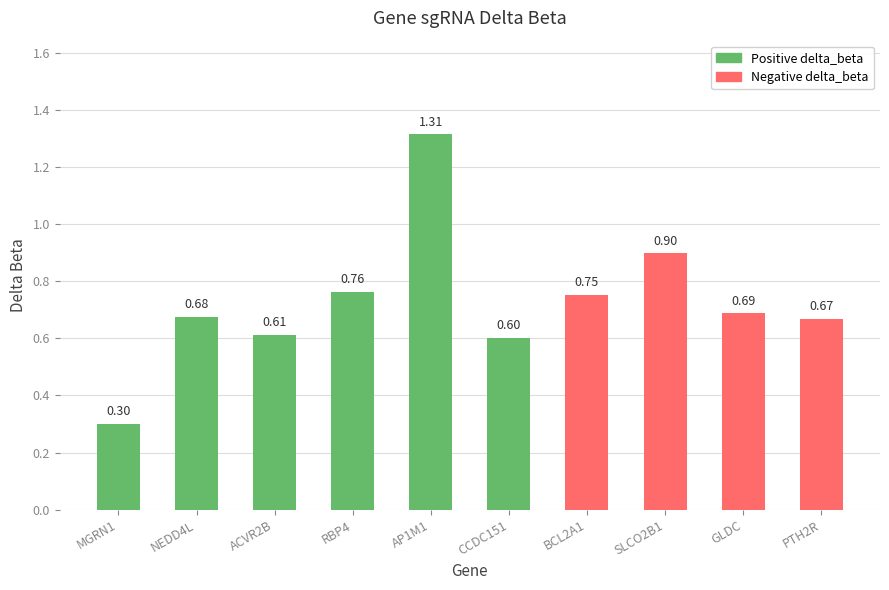

At which label does Negative delta_beta reach its peak?

SLCO2B1